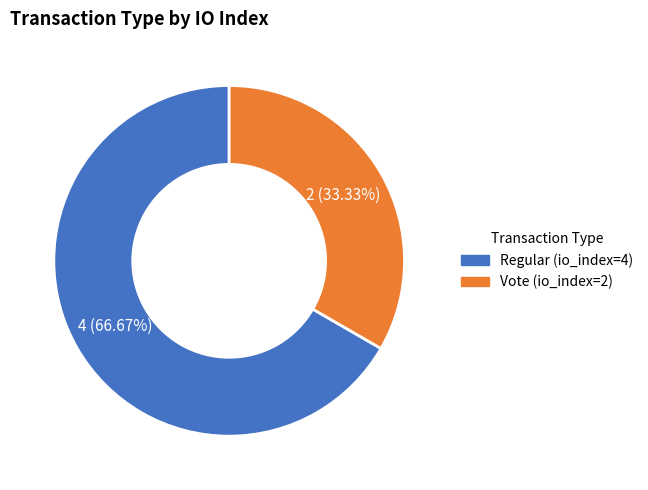

To the nearest percent, what is the average slice percentage?

50%